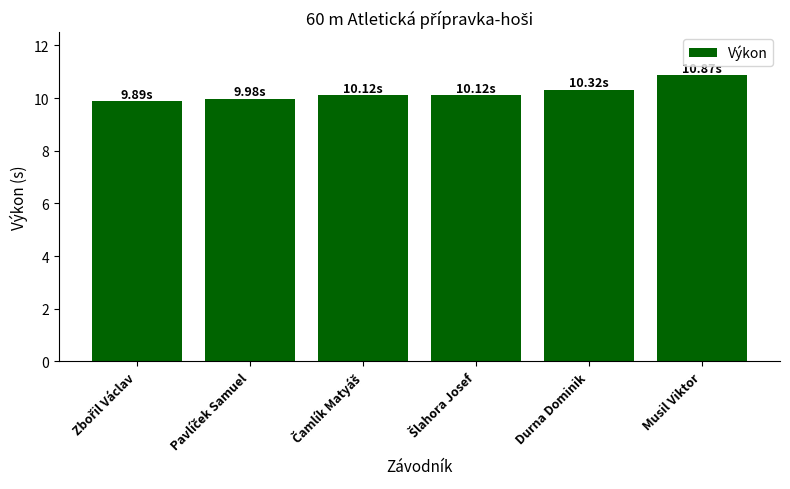

How many categories are shown in the chart?

6